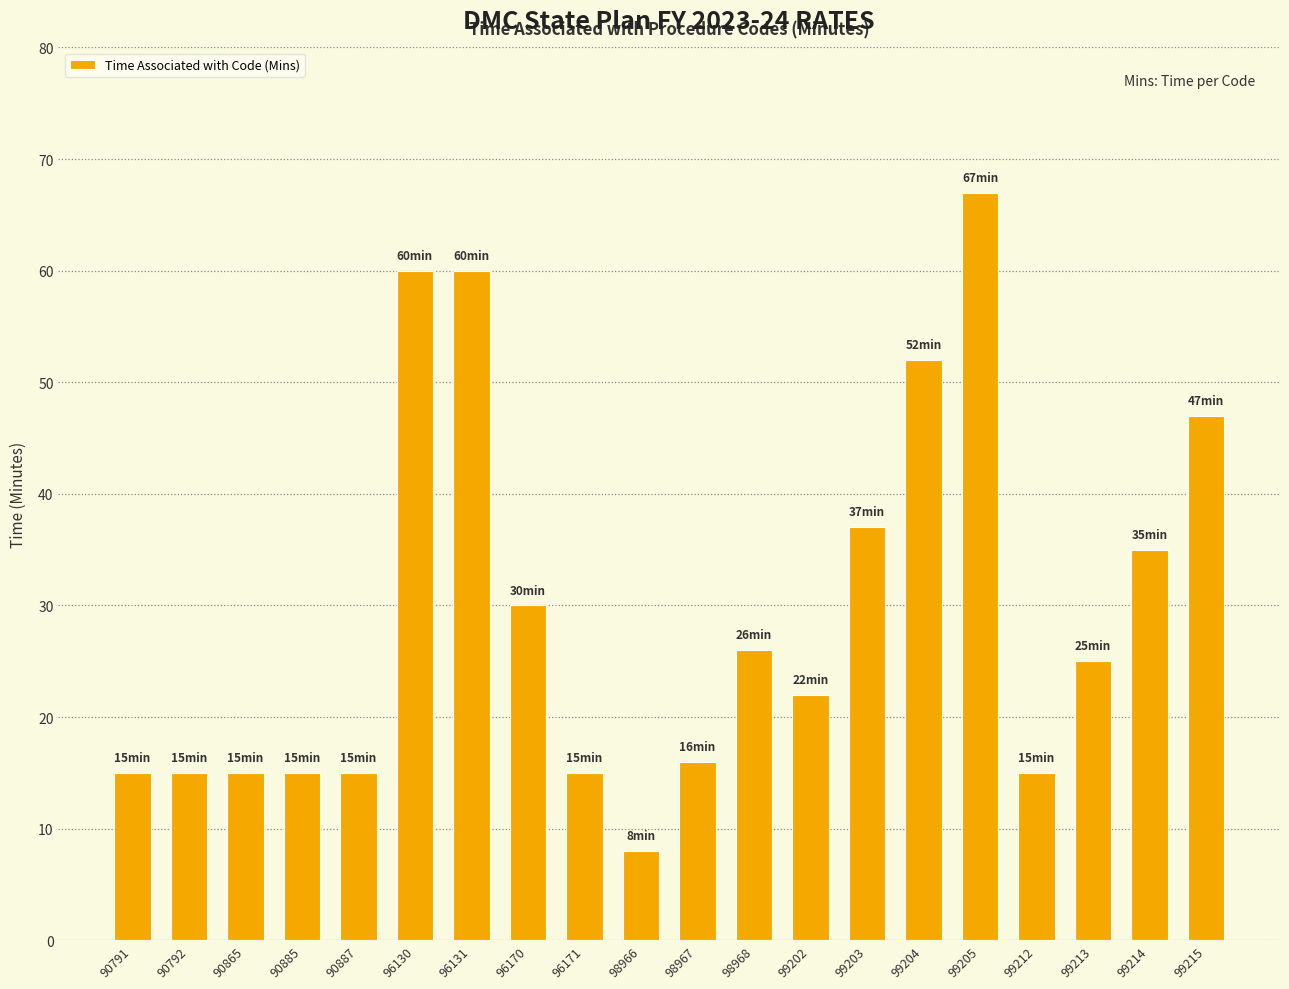

Is it true that the value at 99203 is 37?

True